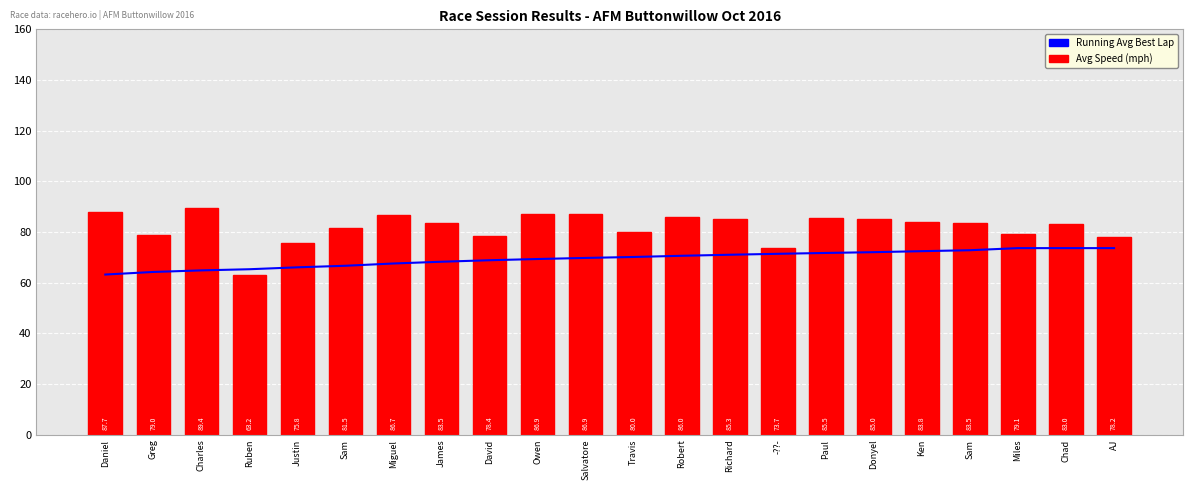

How many values in the Avg Speed (mph) series exceed 83?

12